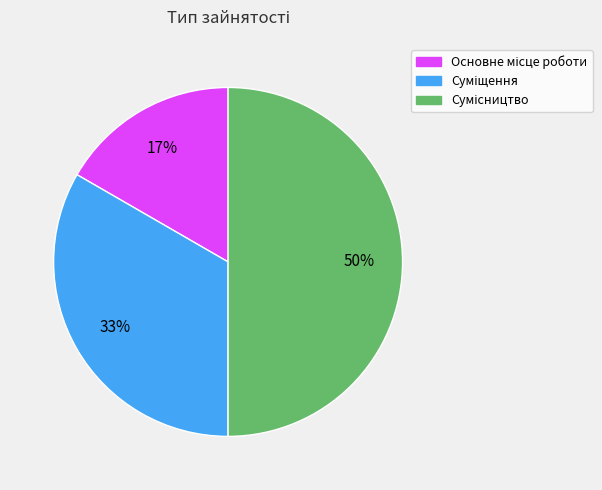

To the nearest percent, what is the difference between the largest and smallest slice percentages?

33%